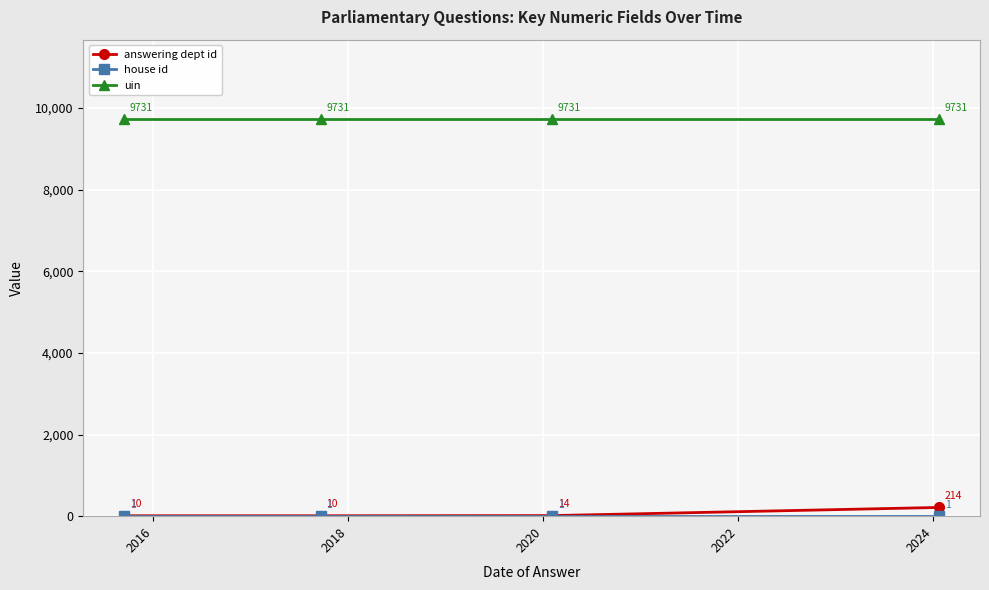

How many distinct data groups are displayed?

3